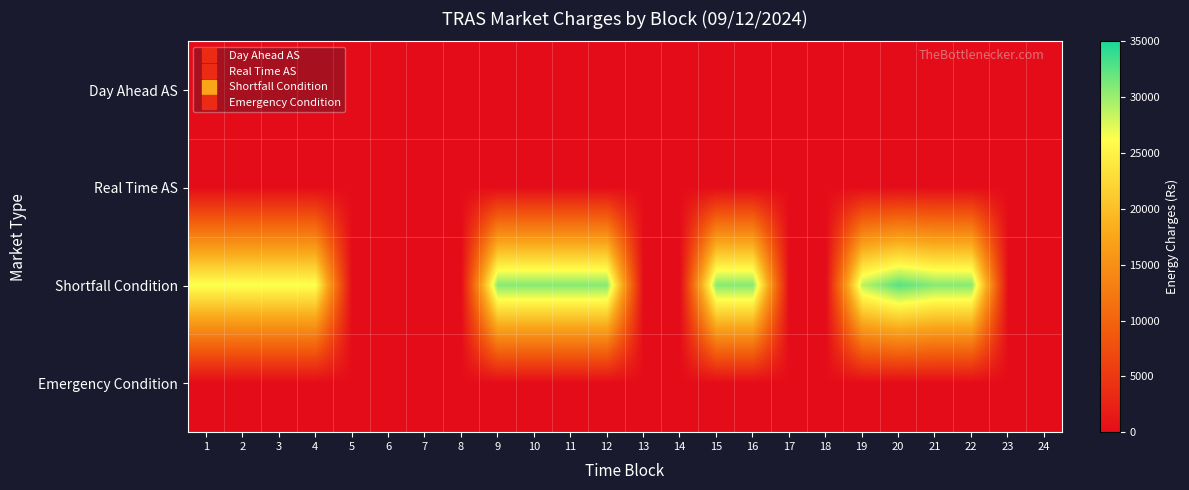

Reading left to right, transcribe all the data shown in this chart.

Day Ahead AS: 1=0.0	2=0.0	3=0.0	4=0.0	5=0.0	6=0.0	7=0.0	8=0.0	9=0.0	10=0.0	11=0.0	12=0.0	13=0.0	14=0.0	15=0.0	16=0.0	17=0.0	18=0.0	19=0.0	20=0.0	21=0.0	22=0.0	23=0.0	24=0.0
Real Time AS: 1=0.0	2=0.0	3=0.0	4=0.0	5=0.0	6=0.0	7=0.0	8=0.0	9=0.0	10=0.0	11=0.0	12=0.0	13=0.0	14=0.0	15=0.0	16=0.0	17=0.0	18=0.0	19=0.0	20=0.0	21=0.0	22=0.0	23=0.0	24=0.0
Shortfall Condition: 1=26471.4	2=26471.4	3=26471.4	4=26471.4	5=0.0	6=0.0	7=0.0	8=0.0	9=30800.5	10=30800.5	11=30800.5	12=30800.5	13=0.0	14=0.0	15=30800.5	16=30800.5	17=0.0	18=0.0	19=28874.3	20=32567.9	21=30800.5	22=30800.5	23=0.0	24=0.0
Emergency Condition: 1=0.0	2=0.0	3=0.0	4=0.0	5=0.0	6=0.0	7=0.0	8=0.0	9=0.0	10=0.0	11=0.0	12=0.0	13=0.0	14=0.0	15=0.0	16=0.0	17=0.0	18=0.0	19=0.0	20=0.0	21=0.0	22=0.0	23=0.0	24=0.0